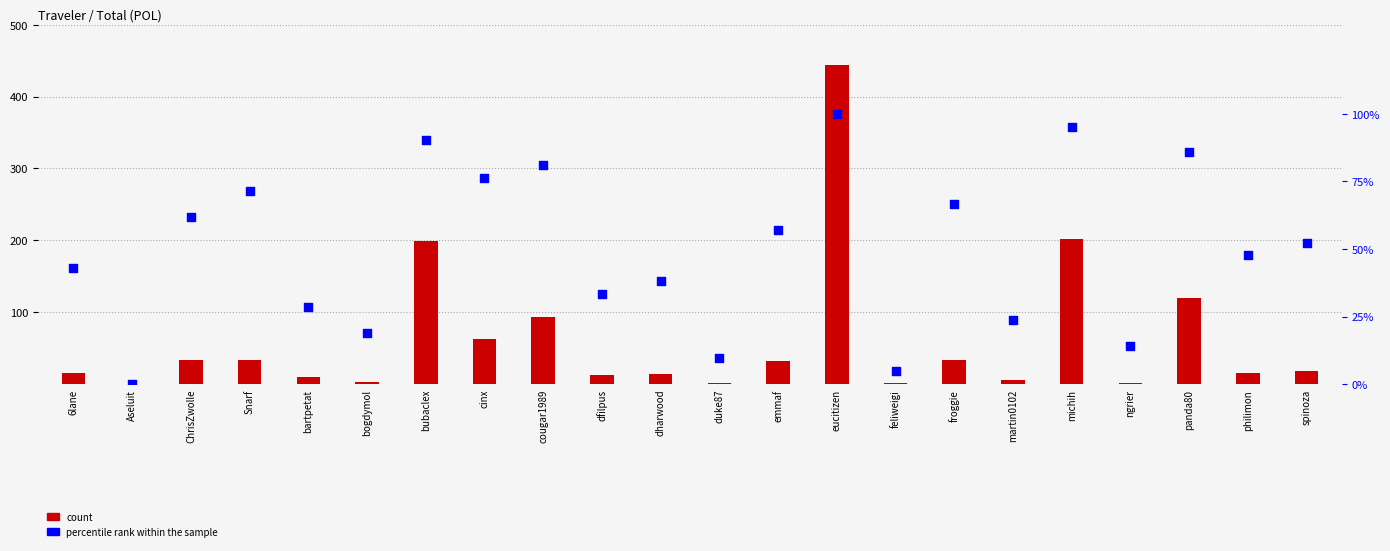

Which series reaches the maximum Y coordinate?

count